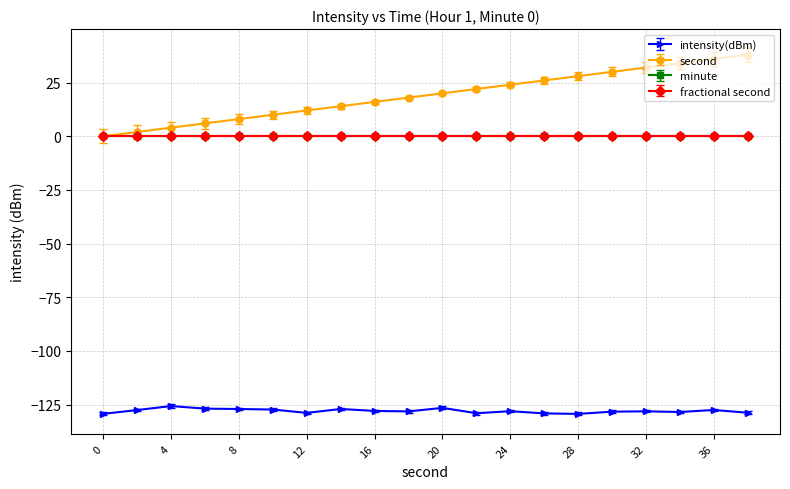

How many lines are shown in the chart?

4